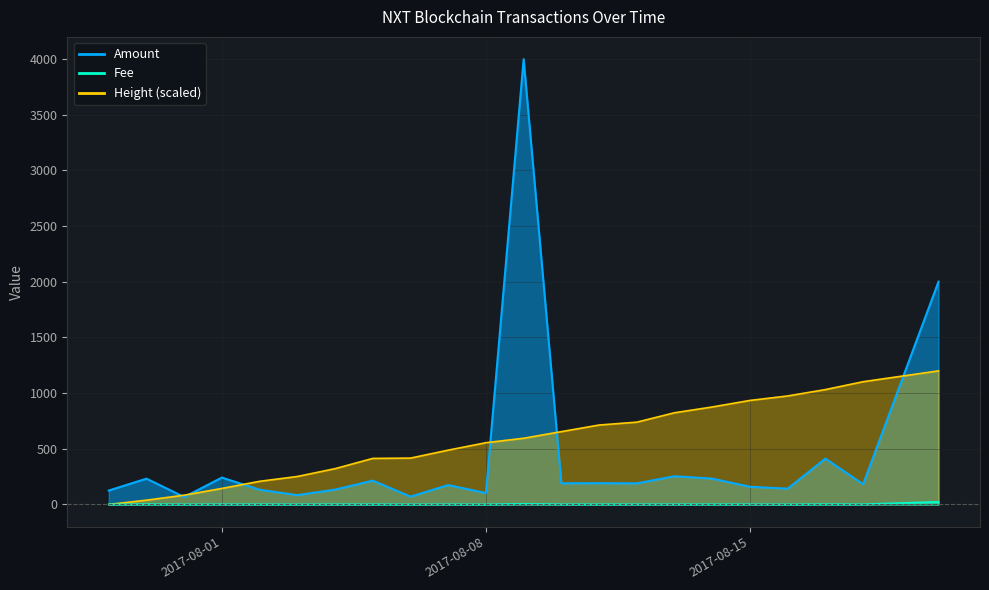

How many times do Height and Amount cross each other?

6